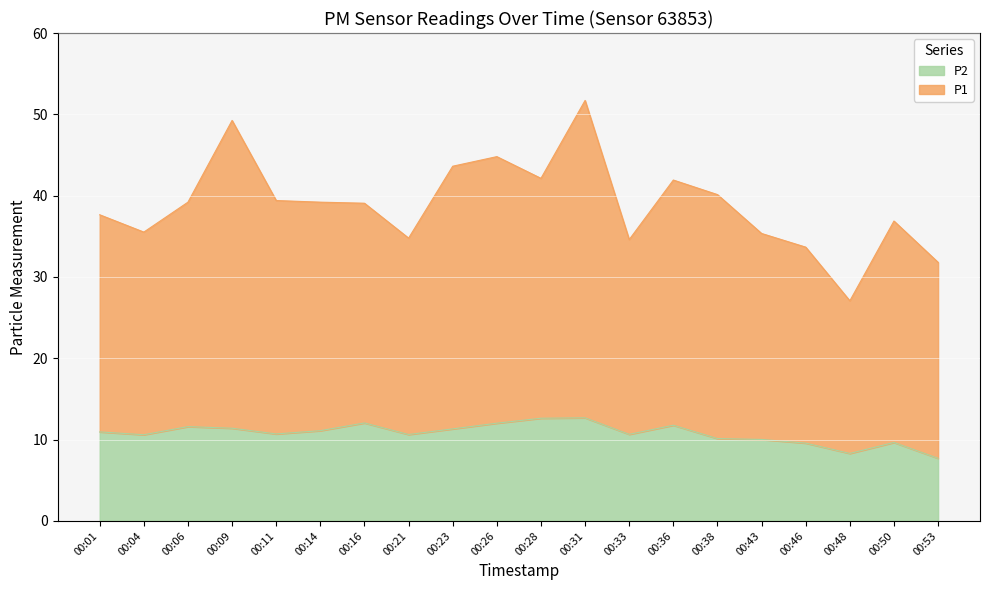

The value of P2 at 00:01 is 10.9. True or false?

True